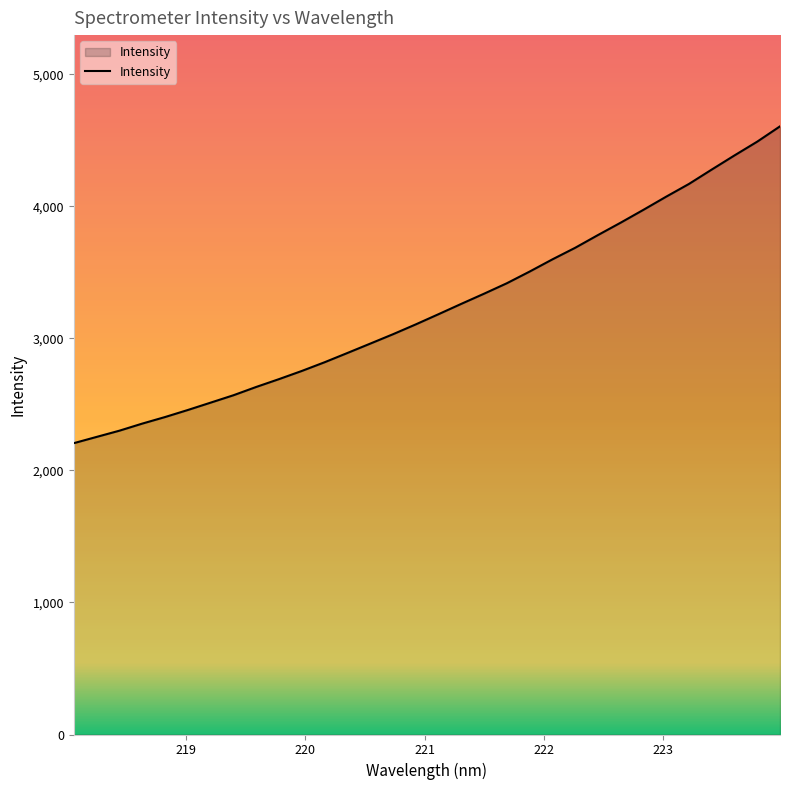

What is the maximum value shown in the chart?

4605.9